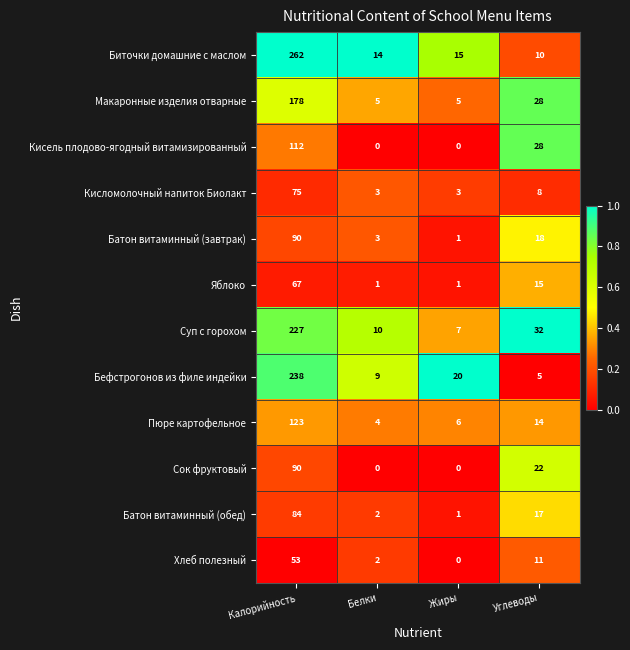

What is the spread (max minus min) of values at Белки?

14